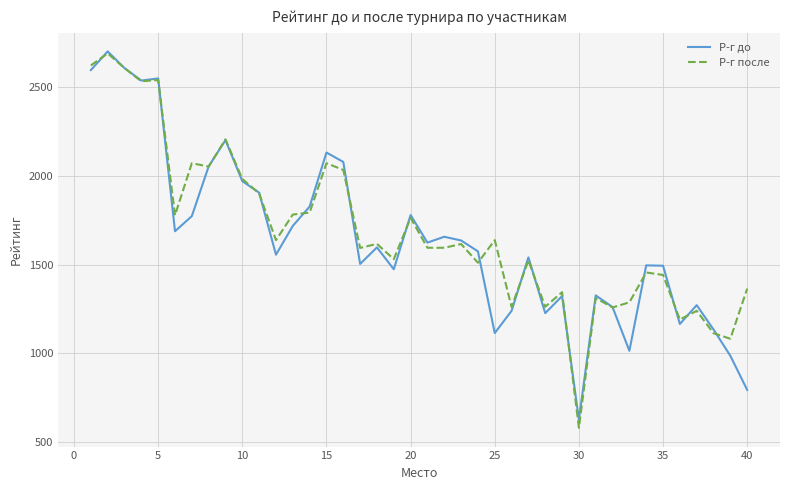

Which series has the largest range (max minus min)?

Р-г после